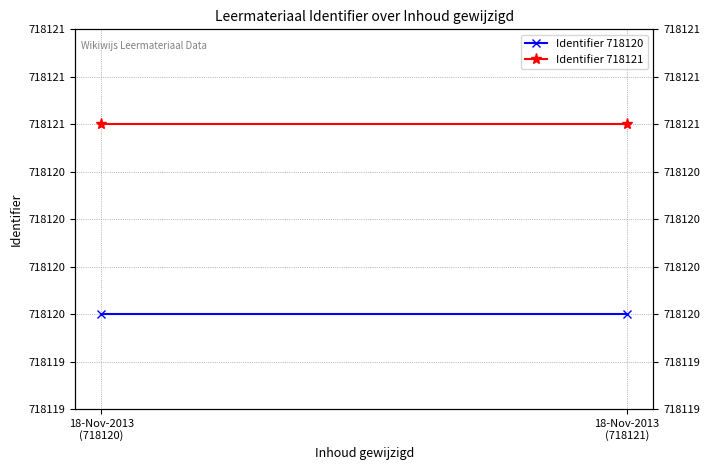

What is the label of the 2nd point from the left?

18-Nov-2013
(718121)